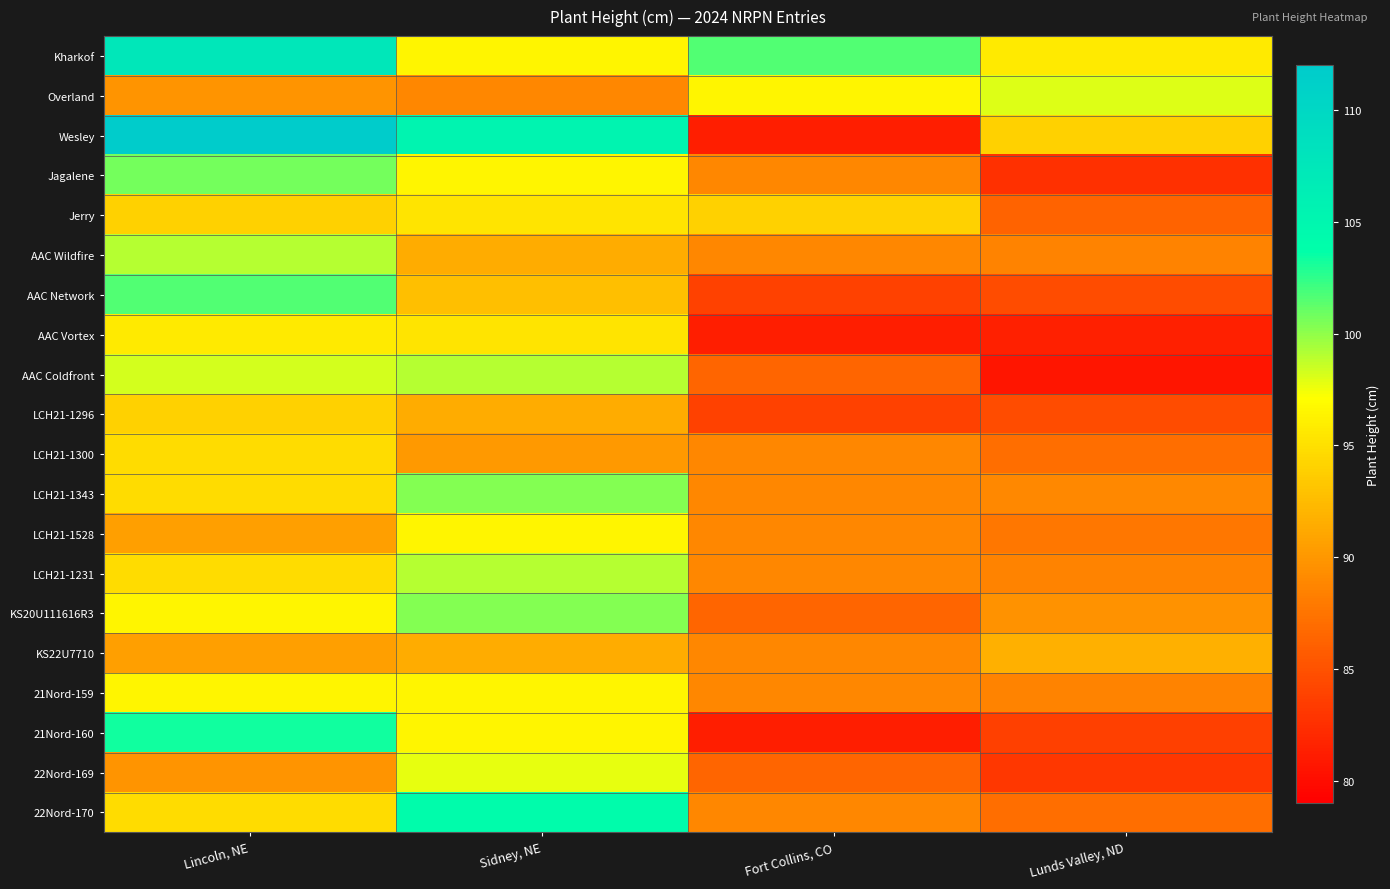

Which series has the largest total across all categories?

Kharkof